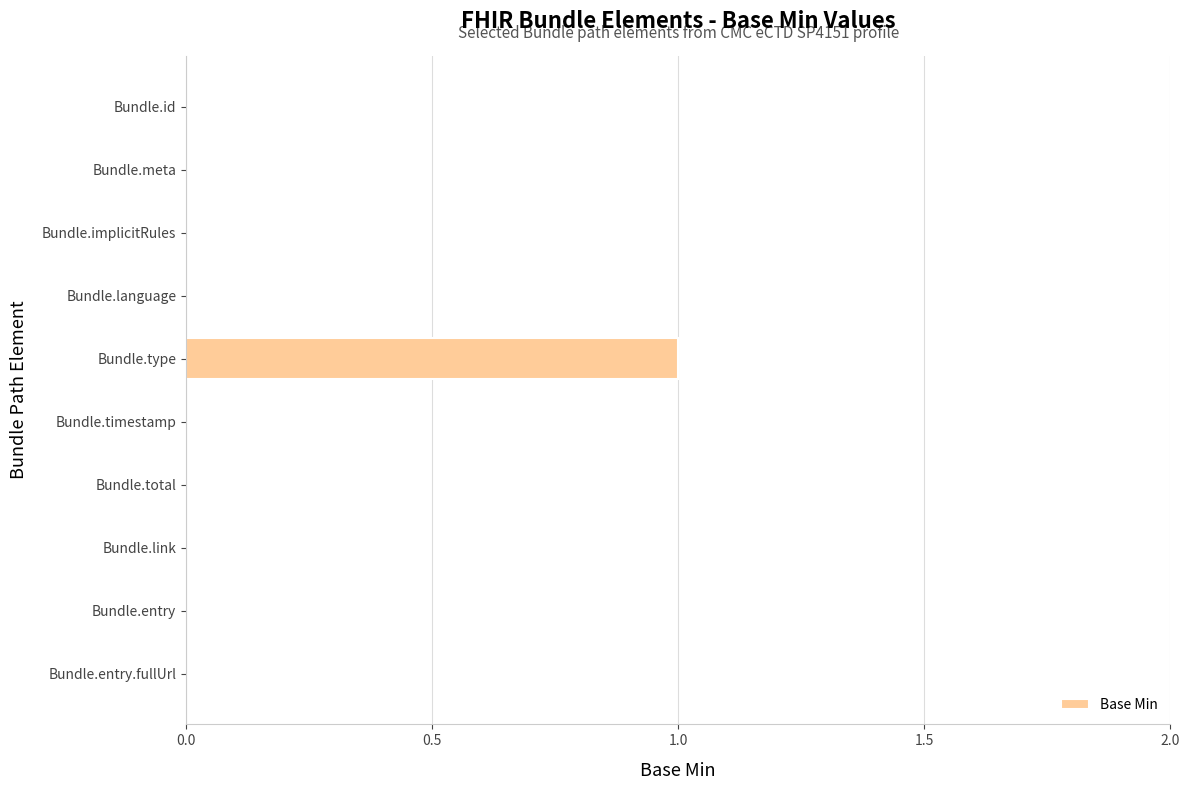

True or false: the data shows 0 at Bundle.total.

True